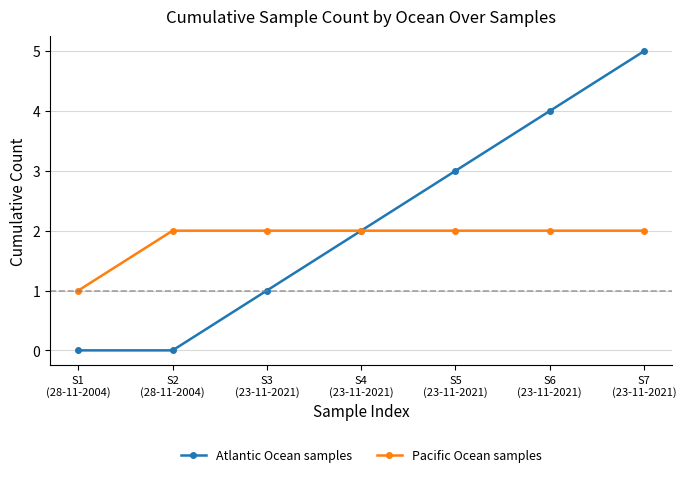

What is the maximum value for Atlantic Ocean samples?

5